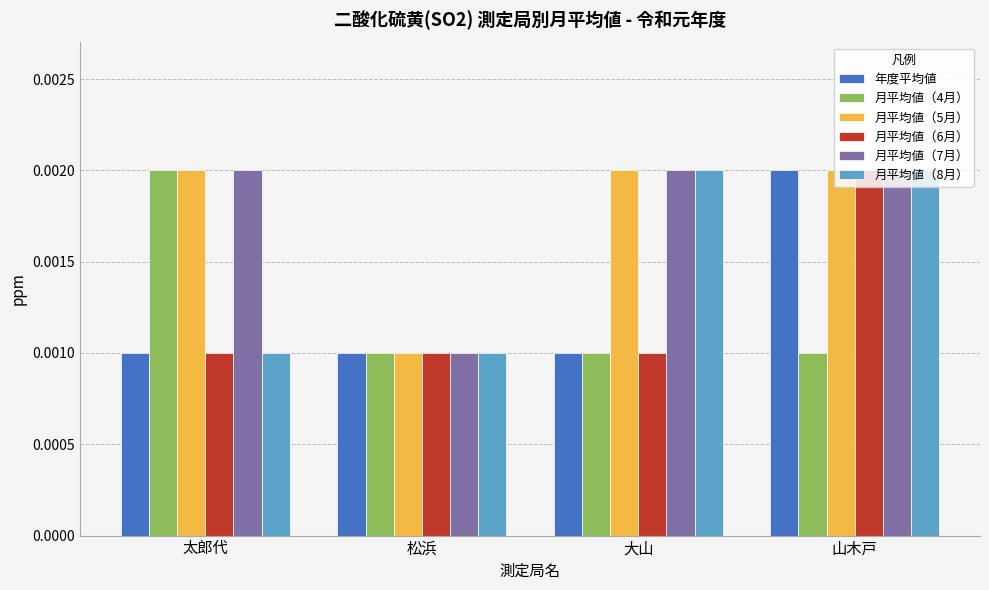

What position from the right is 大山?

2